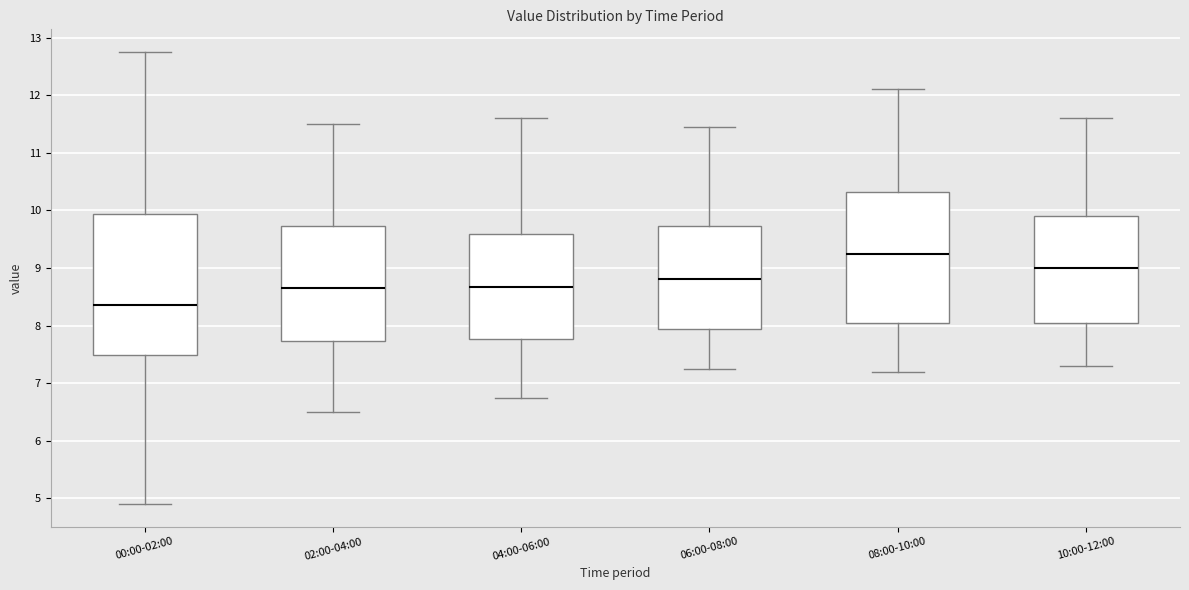

Where does the upper whisker of the box for 04:00-06:00 end on the y-axis? The values are not printed on the chart, so give them approximately, as read against the axis.

11.6